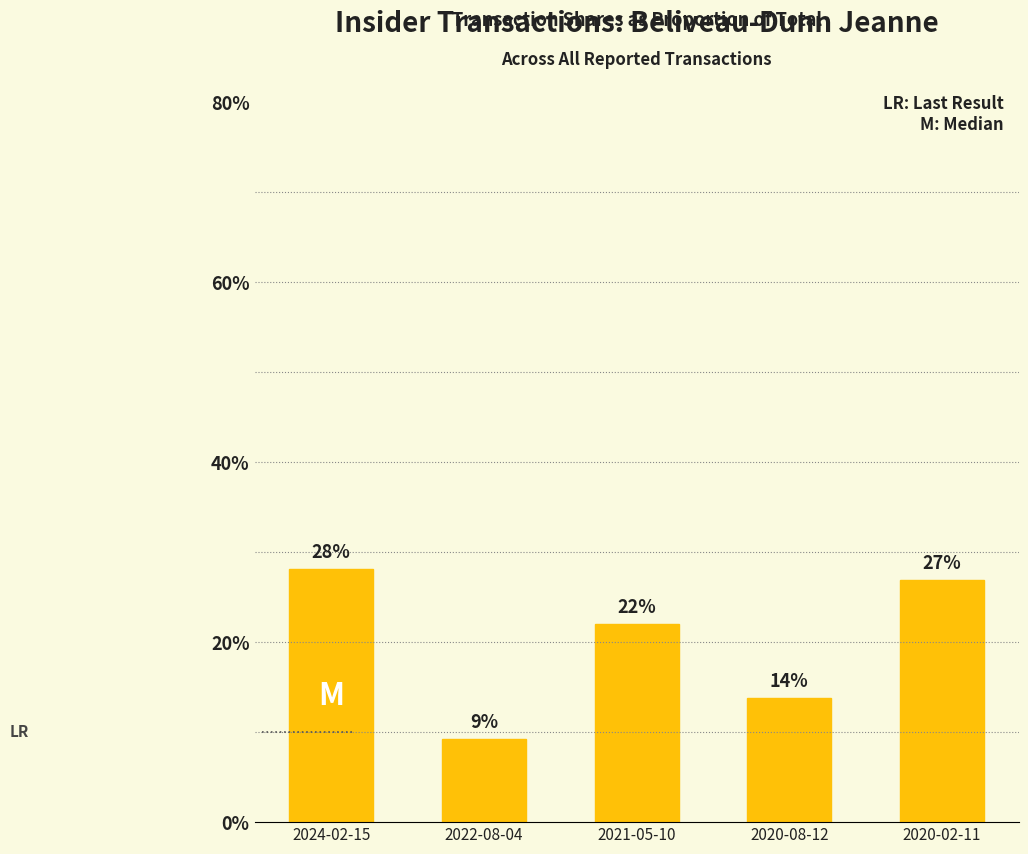

What is the ratio of the value at 2024-02-15 to the value at 2020-08-12?

2.0